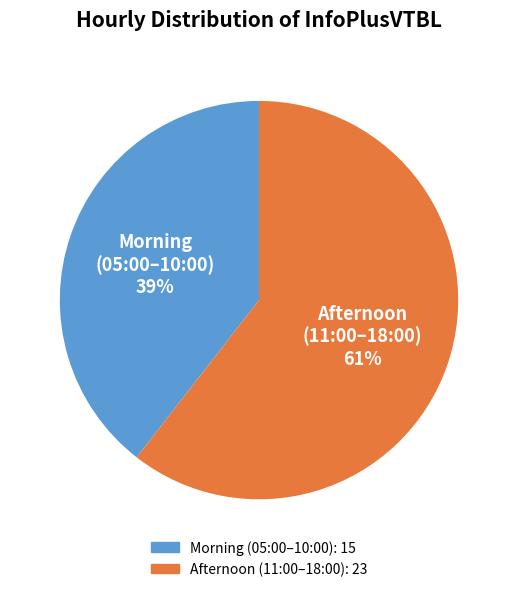

To the nearest percent, what is the average slice percentage?

50%